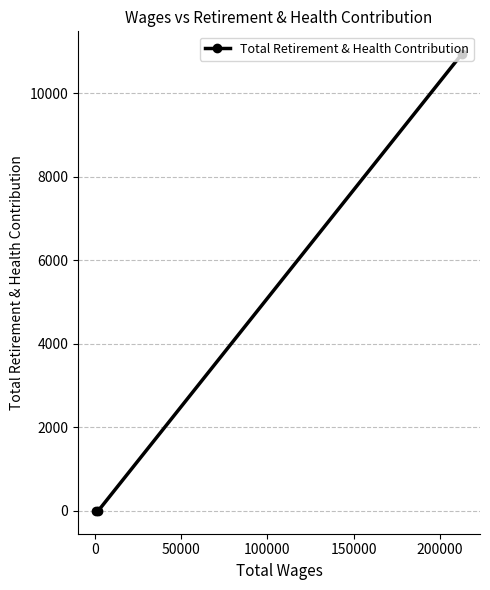

What is the maximum value shown in the chart?

10931